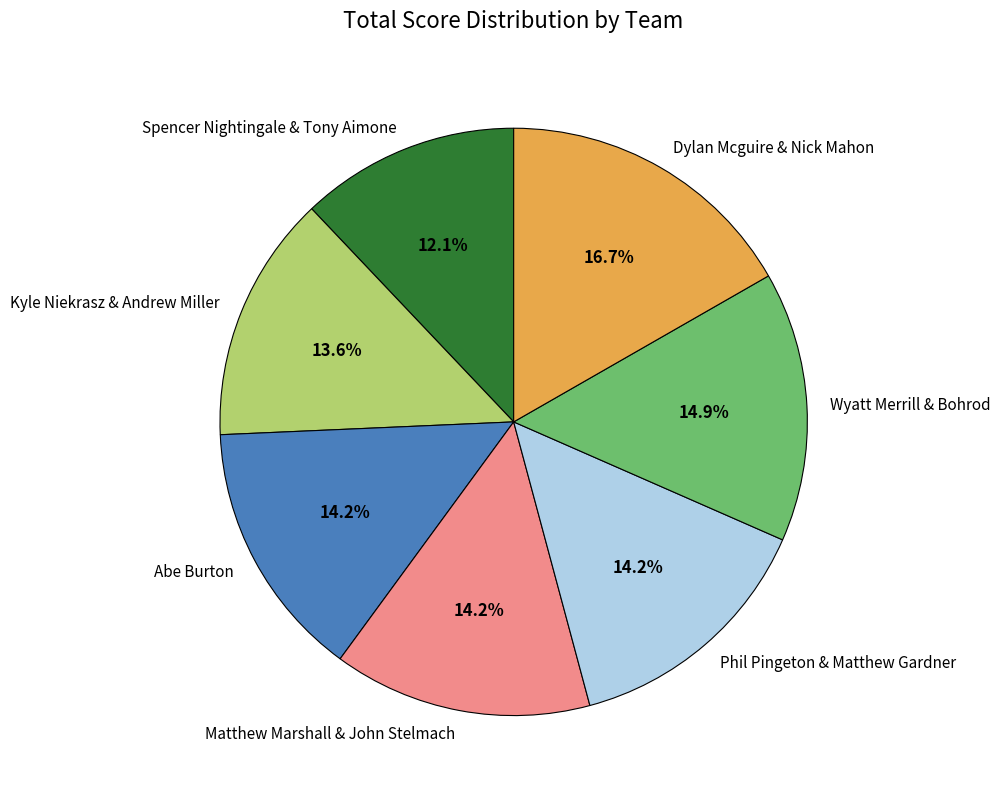

The Matthew Marshall & John Stelmach slice represents 14% of the pie. True or false?

True